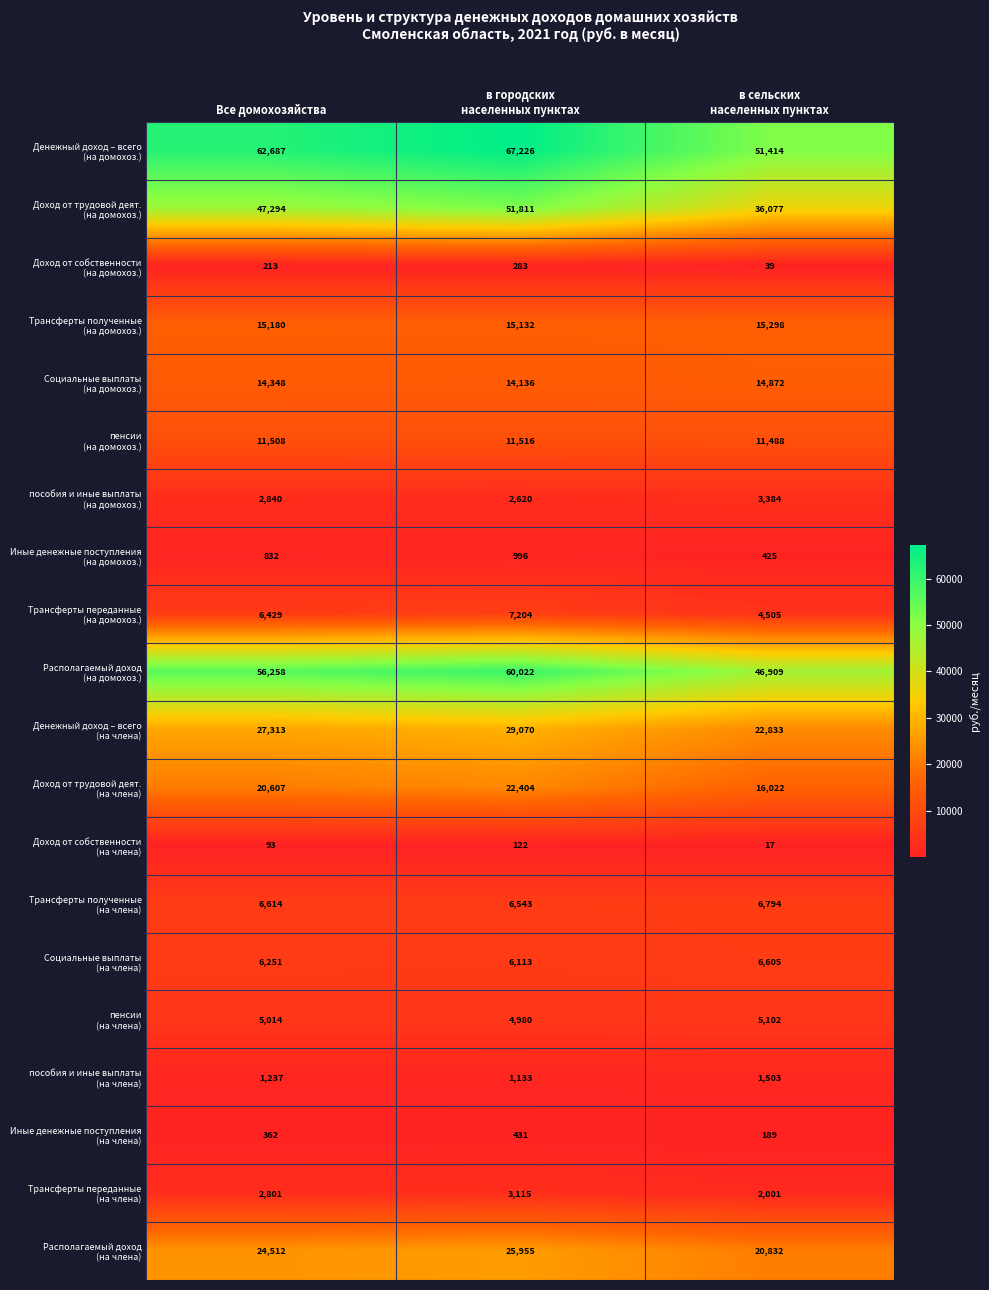

What is the total value across all series at Все домохозяйства?

312393